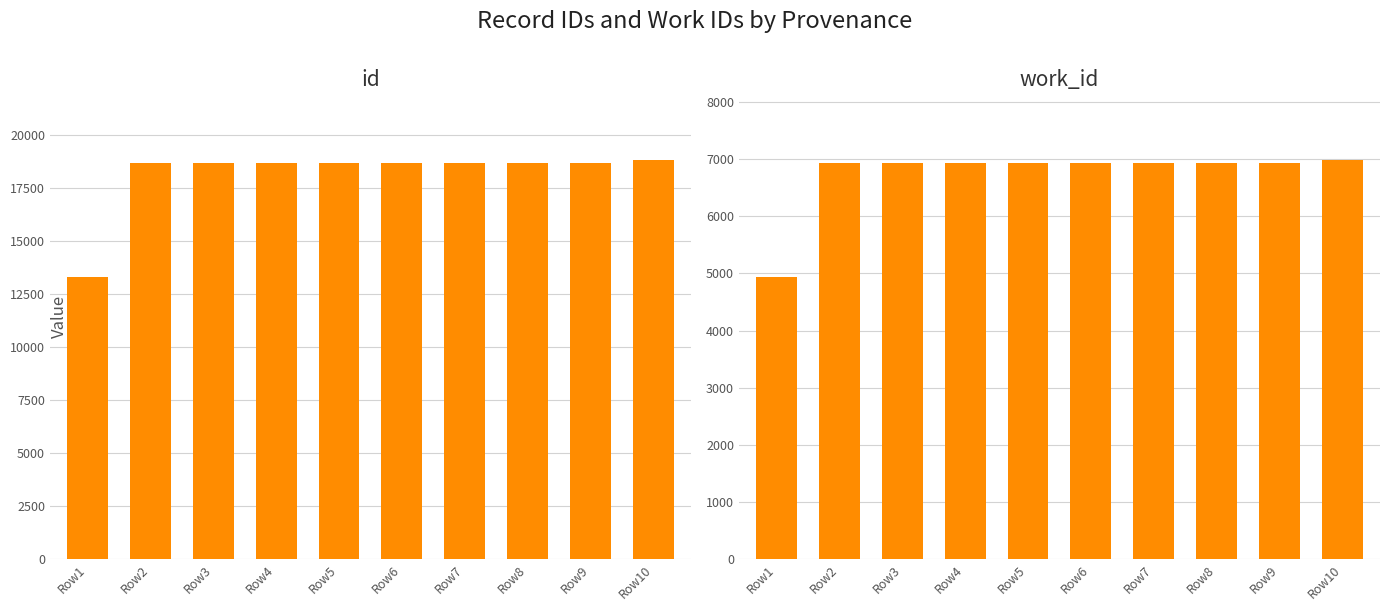

Reading right to left, what are all the values shown in this chart?

id: 18847	18690	18689	18688	18687	18686	18685	18684	18683	13298
work_id: 6988	6939	6939	6939	6939	6939	6939	6939	6939	4938